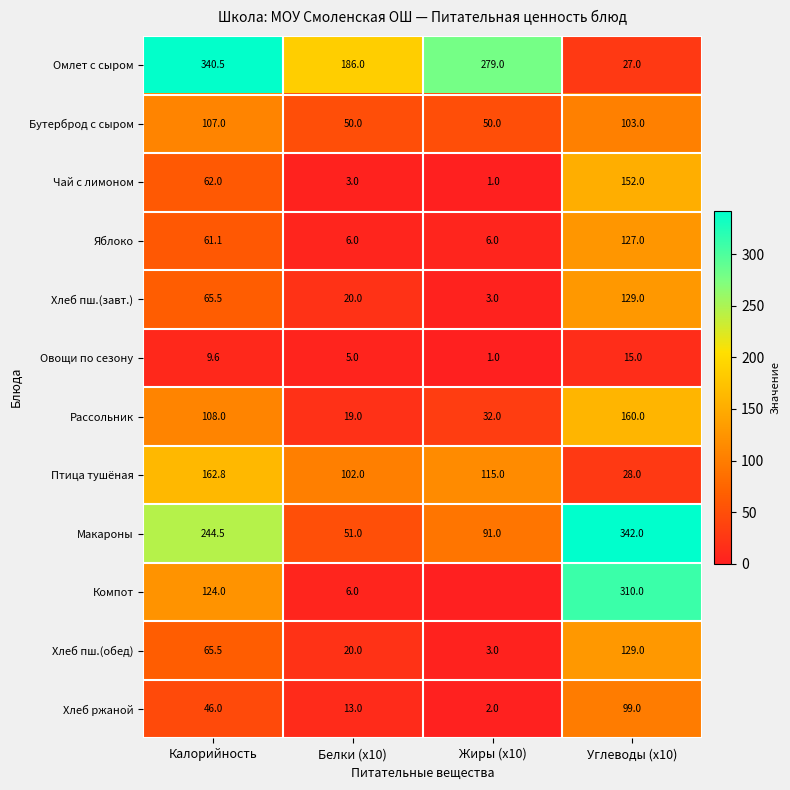

At which category does the chart reach its minimum across all series?

Жиры (x10)